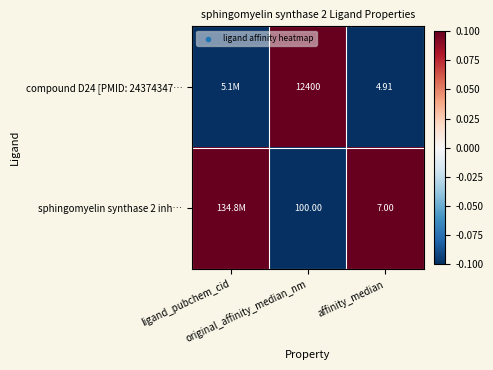

Rank the series at affinity_median from lowest to highest value.

compound D24 [PMID: 24374347…, sphingomyelin synthase 2 inh…